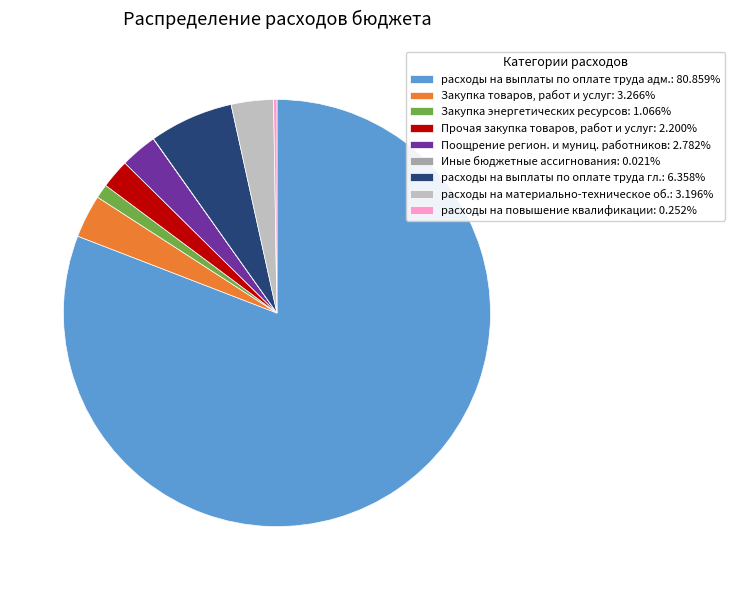

Does расходы на выплаты по оплате труда адм.: 80.859% account for over 50% of the chart?

Yes